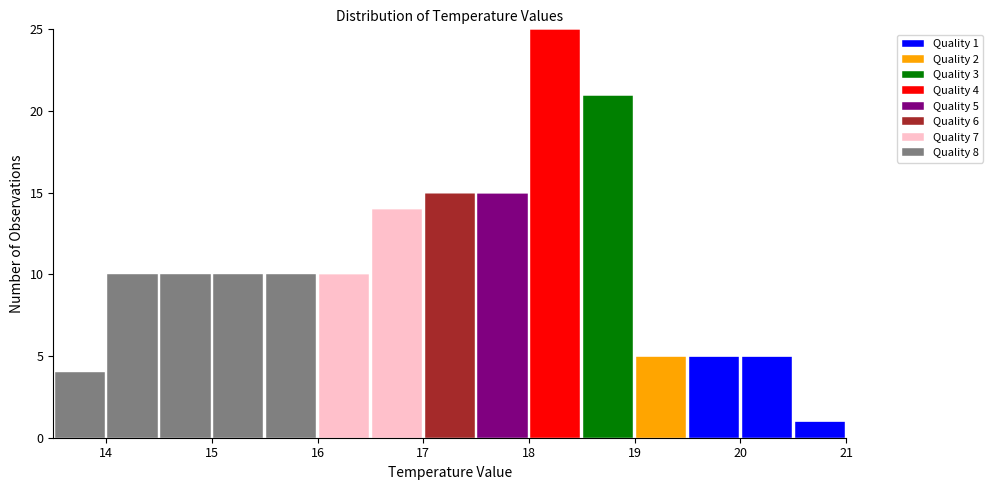

Which range on the x-axis has the tallest stacked bar (by total height)?

18.0 to 18.5